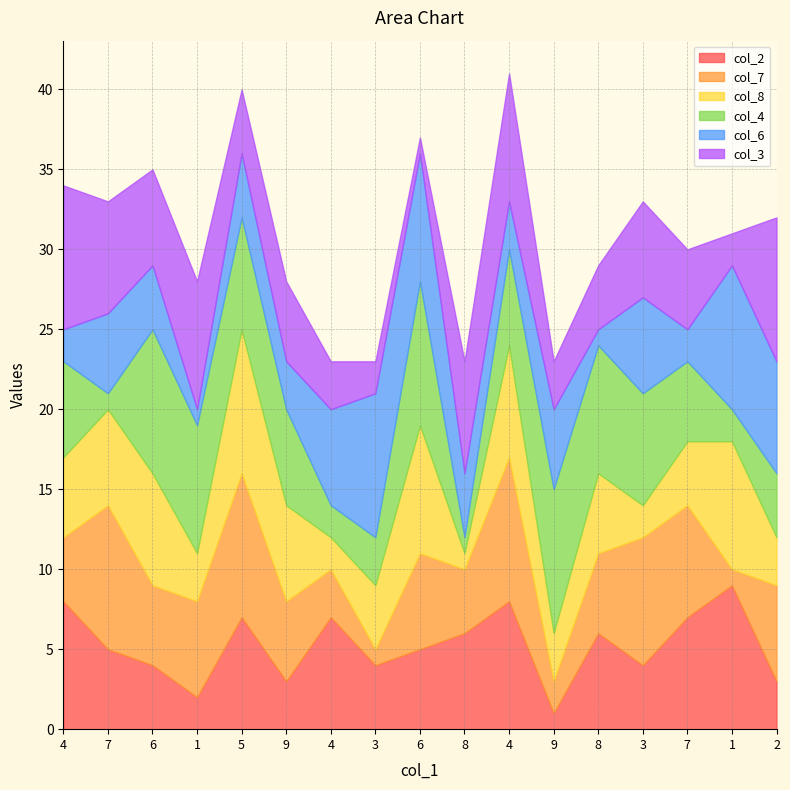

In col_7, how many points are lower than both neighbors (excluding endpoints)?

5